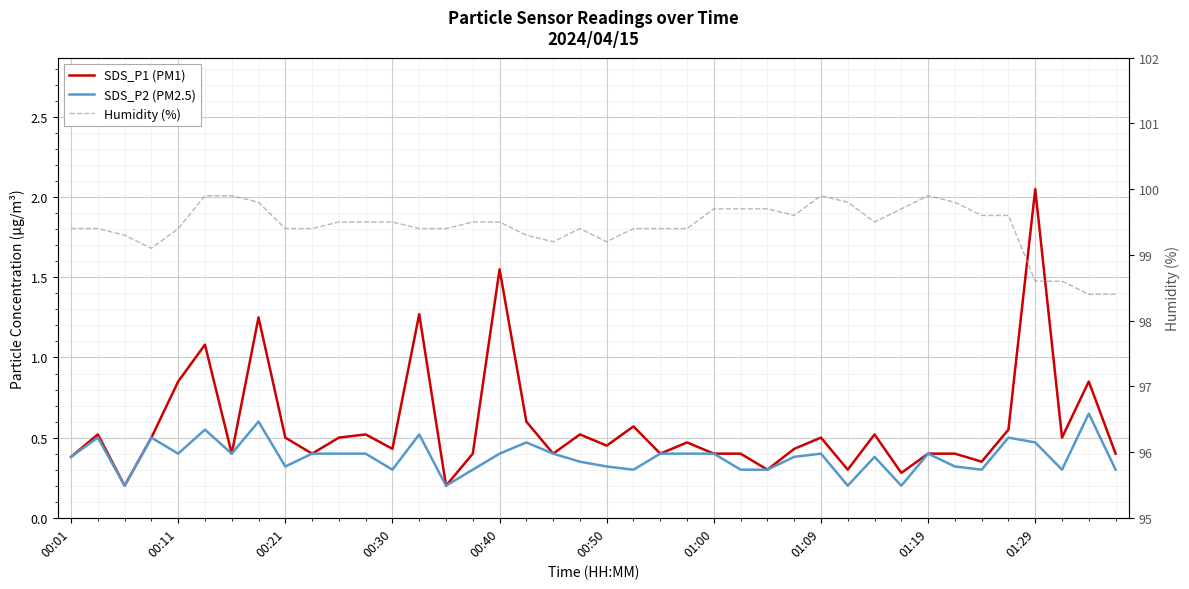

True or false: SDS_P1 (PM1) and SDS_P2 (PM2.5) cross at least once.

False